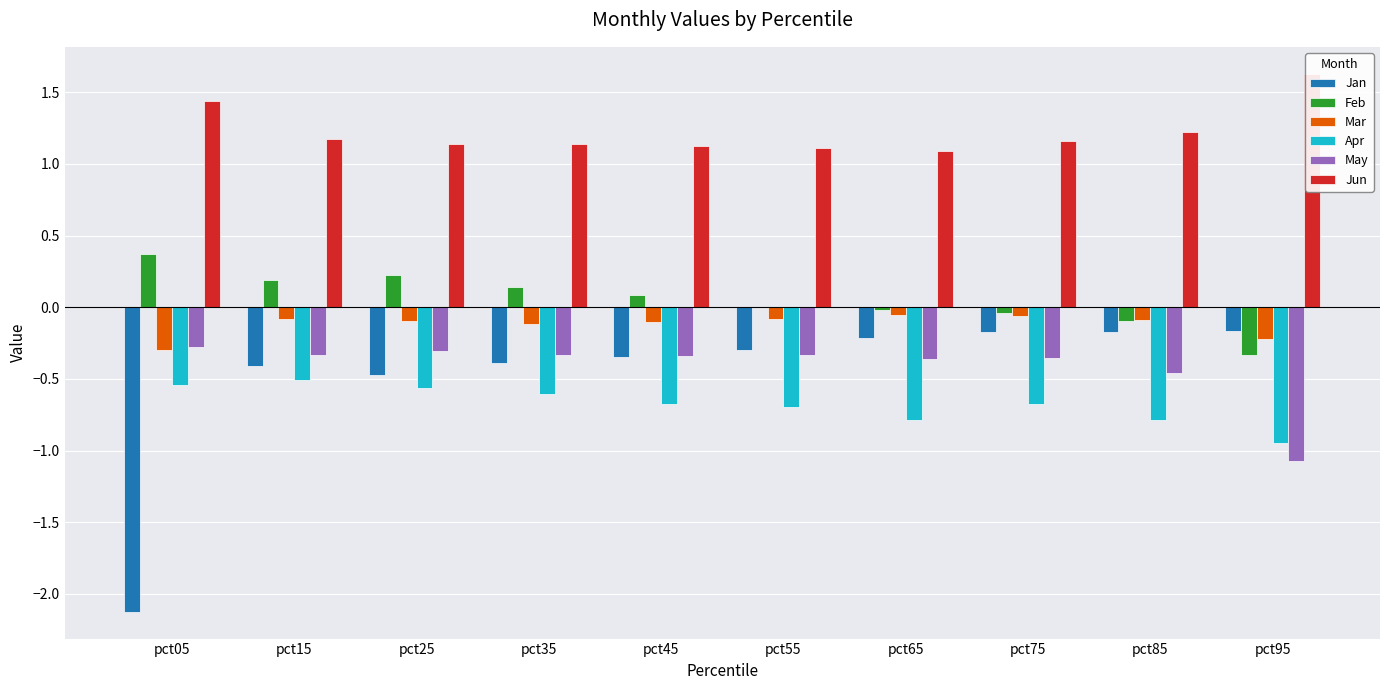

What is the average value of the Feb series?

0.1